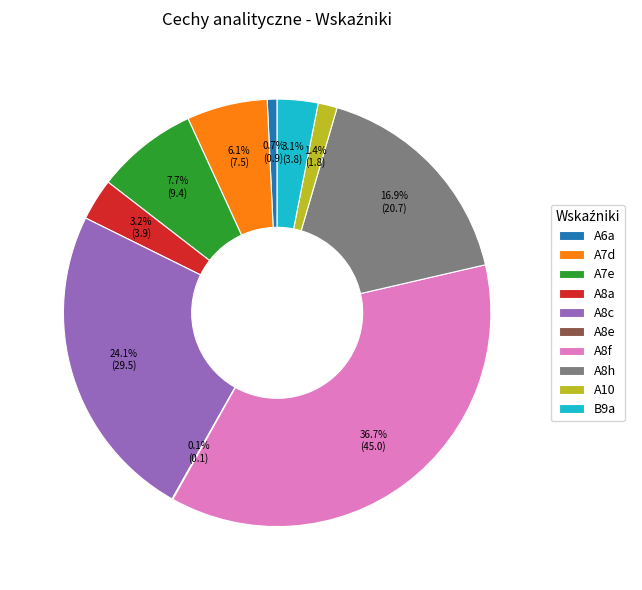

Which slice is the largest?

A8f